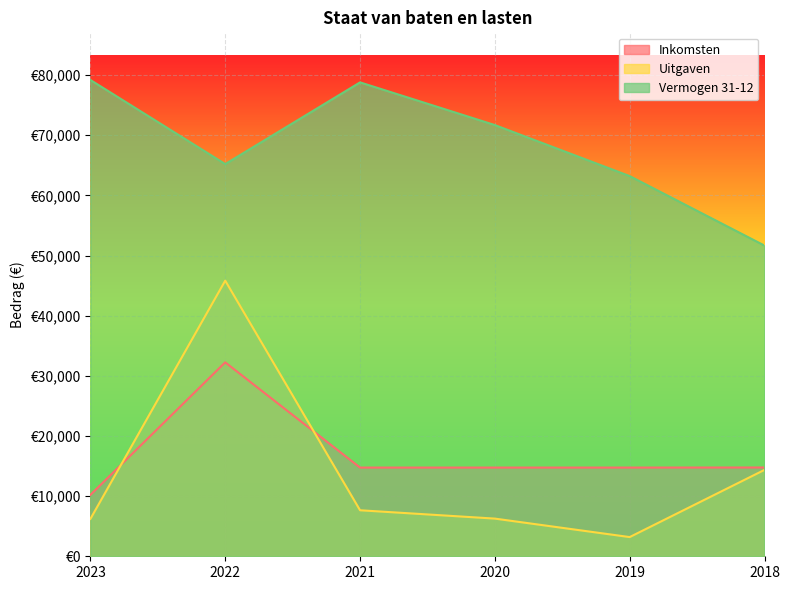

What is the value of the Uitgaven point at the 1st from the left?

6218.0